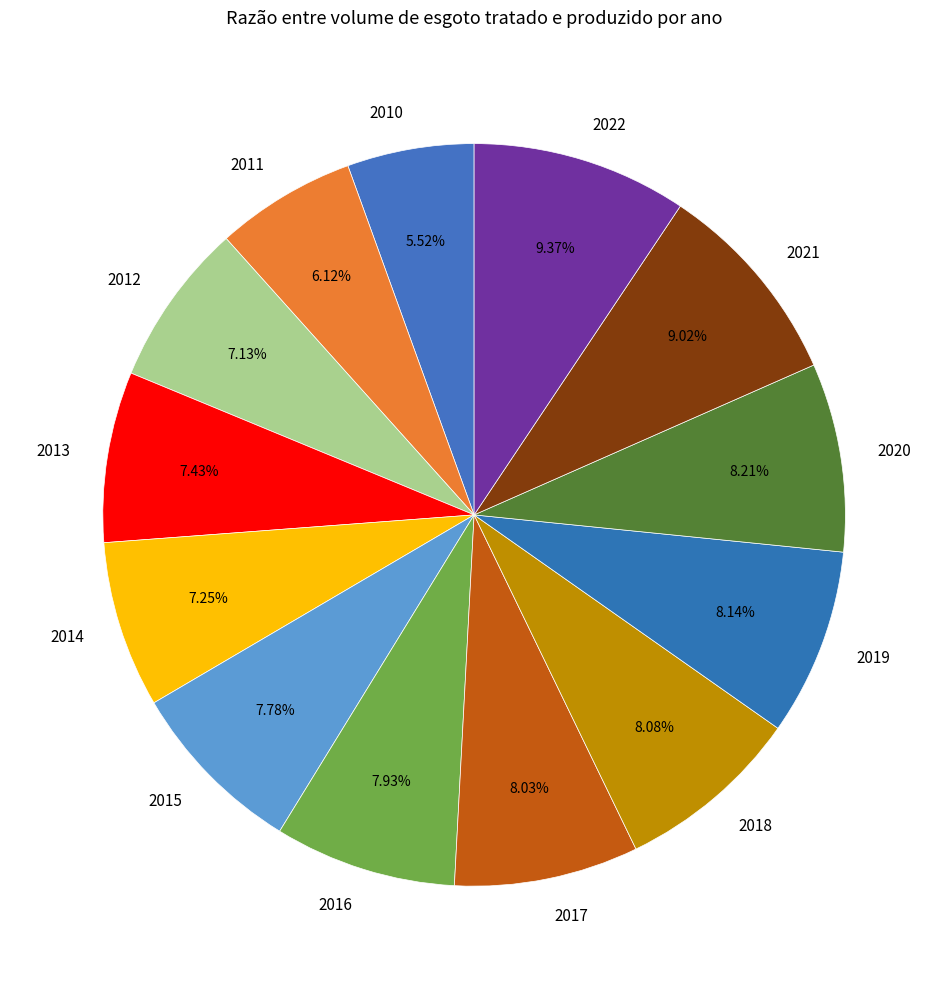

Does 2013 represent more than half of the total?

No